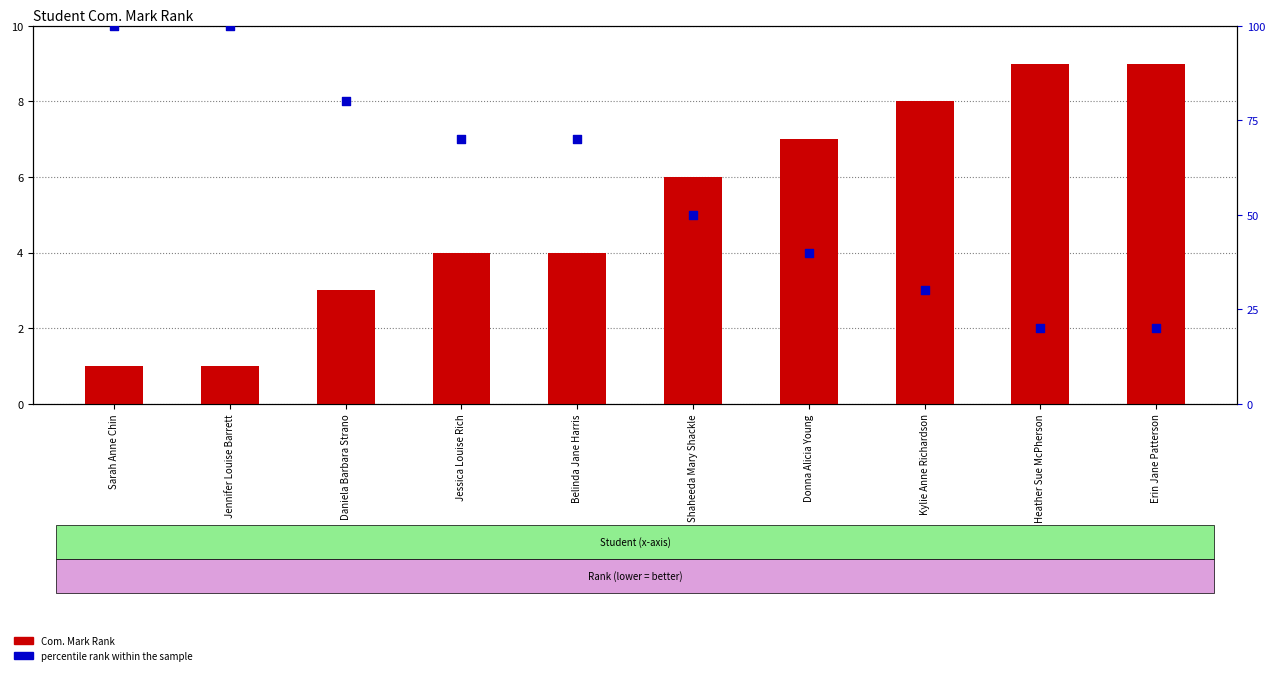

Which series has the widest spread of Y values?

percentile rank within the sample